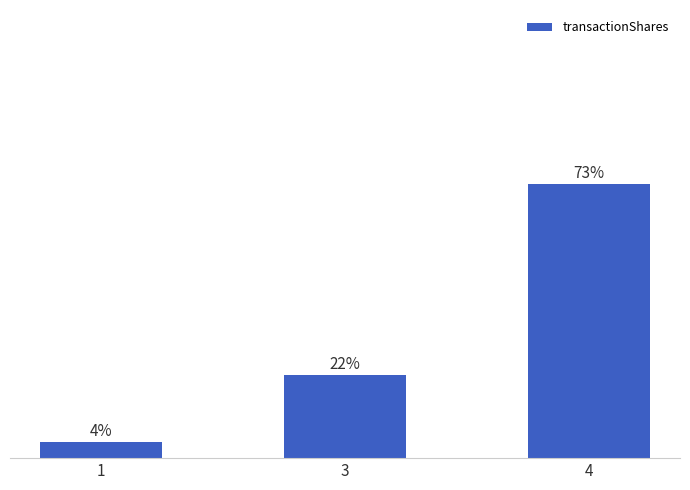

The value at 3 is 22.2. True or false?

True